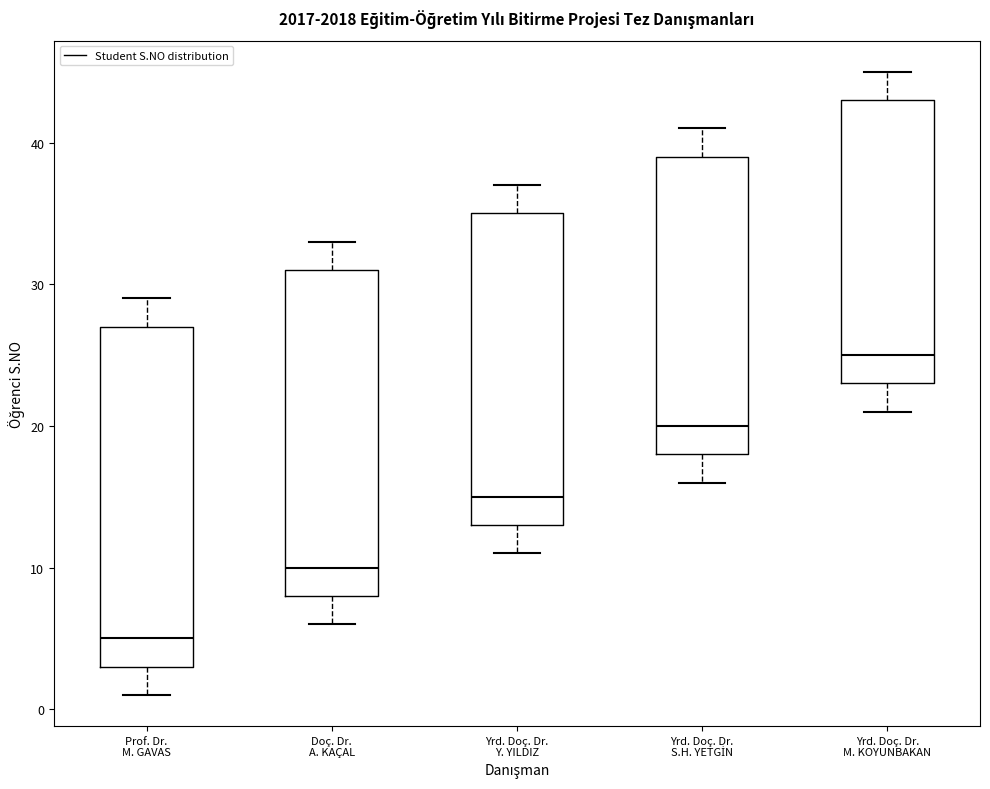

Reading left to right, transcribe this box plot: for each box, give where its median line is, the range the box spans, and where its two whiskers end, as read against the y-axis. The values are not printed on the chart, so give them approximately, as read against the axis.

Prof. Dr. M. GAVAS: median 5, box 3 to 27, whiskers 1 to 29
Doç. Dr. A. KAÇAL: median 10, box 8 to 31, whiskers 6 to 33
Yrd. Doç. Dr. Y. YILDIZ: median 15, box 13 to 35, whiskers 11 to 37
Yrd. Doç. Dr. S.H. YETGİN: median 20, box 18 to 39, whiskers 16 to 41
Yrd. Doç. Dr. M. KOYUNBAKAN: median 25, box 23 to 43, whiskers 21 to 45